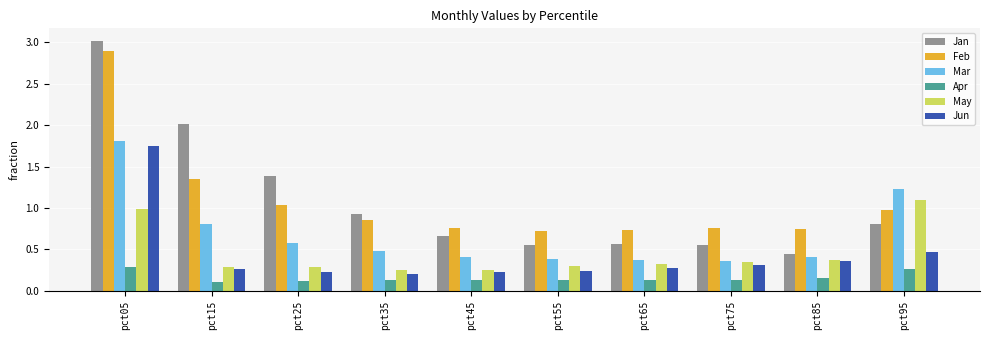

What is the highest value of the Jan series?

3.0